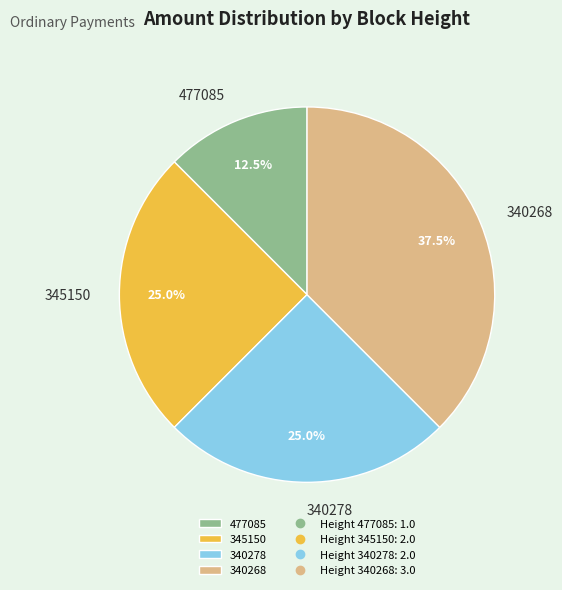

True or false: 340268 accounts for 52% of the total.

False